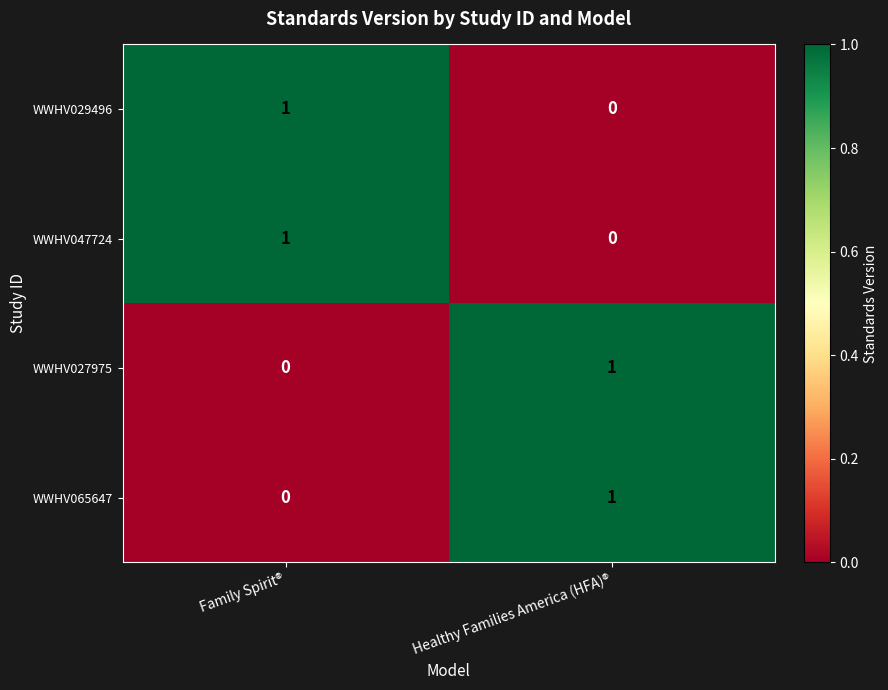

Where is WWHV029496 nearest to the value 0?

Healthy Families America (HFA)®